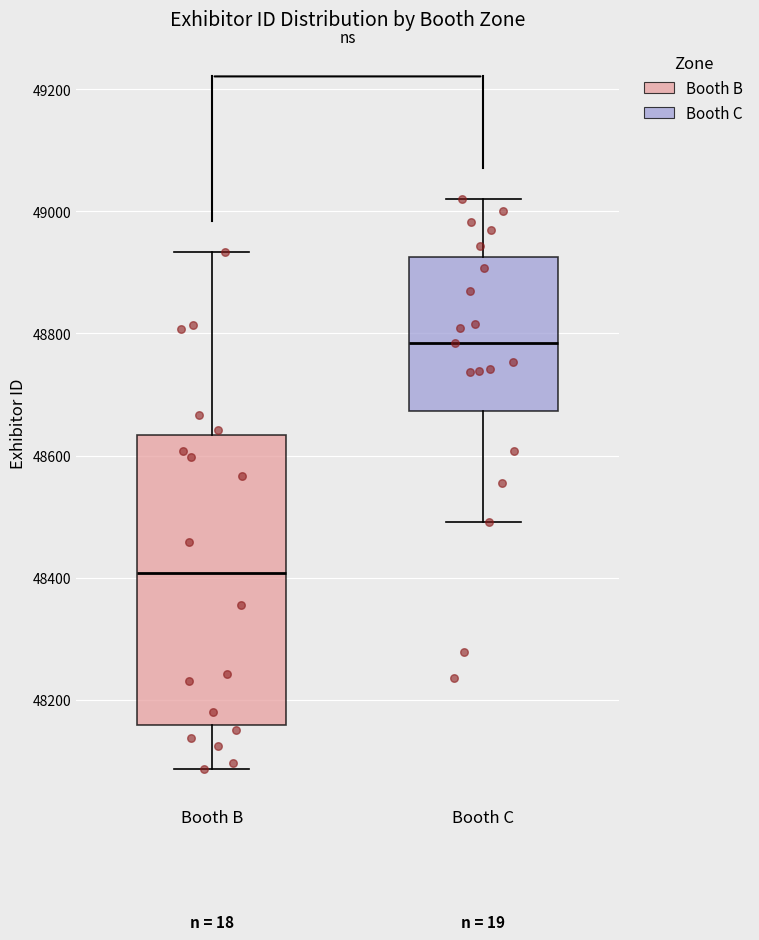

Reading left to right, transcribe this box plot: for each box, give where its median line is, the range the box spans, and where its two whiskers end, as read against the y-axis. The values are not printed on the chart, so give them approximately, as read against the axis.

Booth B: median 48400, box 48160 to 48640, whiskers 48080 to 48940
Booth C: median 48780, box 48680 to 48920, whiskers 48500 to 49020